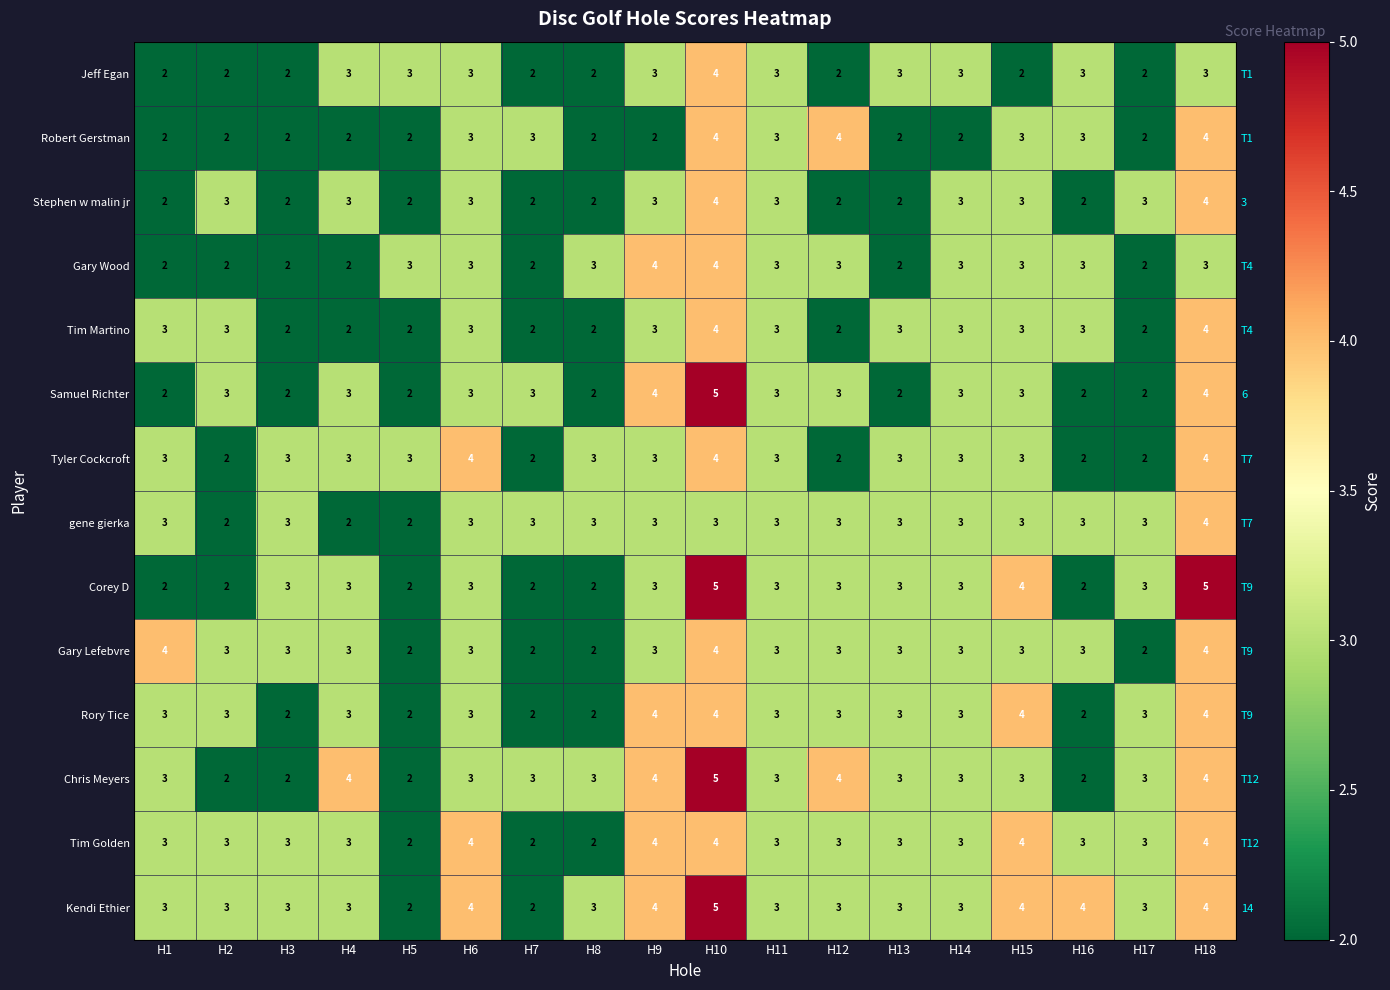

Which series has the widest spread of values?

Samuel Richter